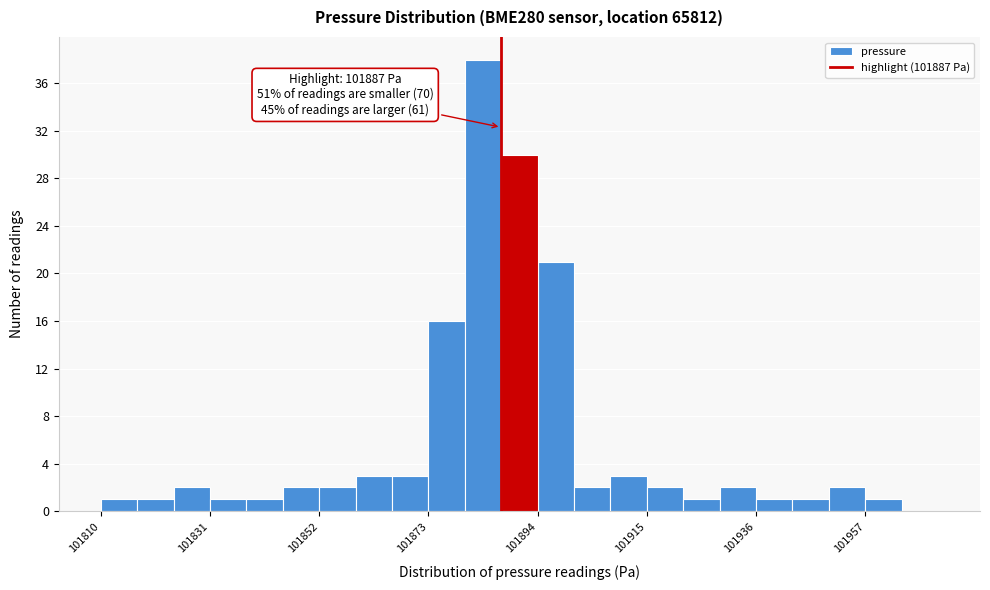

Read against the x-axis, roughly where is the centre of the tallest bar?

101885